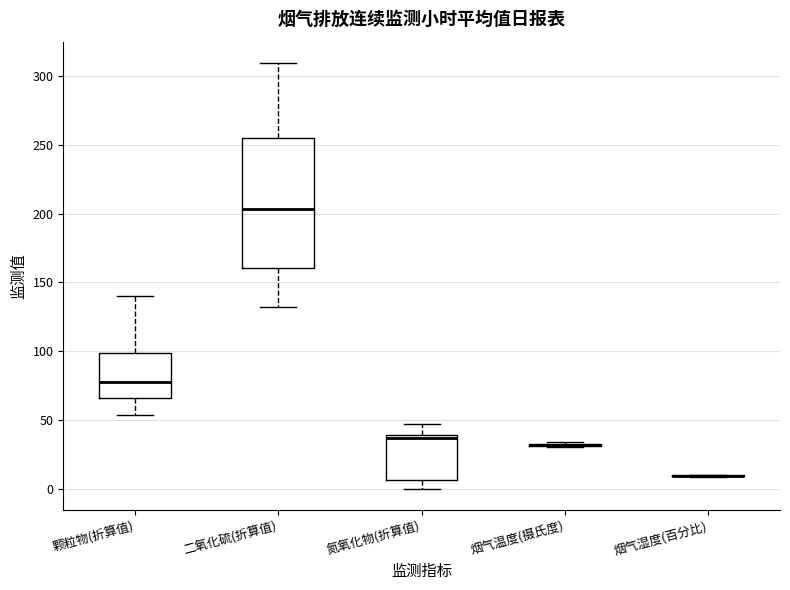

Reading left to right, transcribe this box plot: for each box, give where its median line is, the range the box spans, and where its two whiskers end, as read against the y-axis. The values are not printed on the chart, so give them approximately, as read against the axis.

颗粒物(折算值): median 75, box 65 to 100, whiskers 55 to 140
二氧化硫(折算值): median 205, box 160 to 255, whiskers 130 to 310
氮氧化物(折算值): median 35, box 5 to 40, whiskers 0 to 45
烟气温度(摄氏度): box collapsed to a line at 30, whiskers 30 to 35
烟气湿度(百分比): box collapsed to a line at 10, whiskers 10 to 10